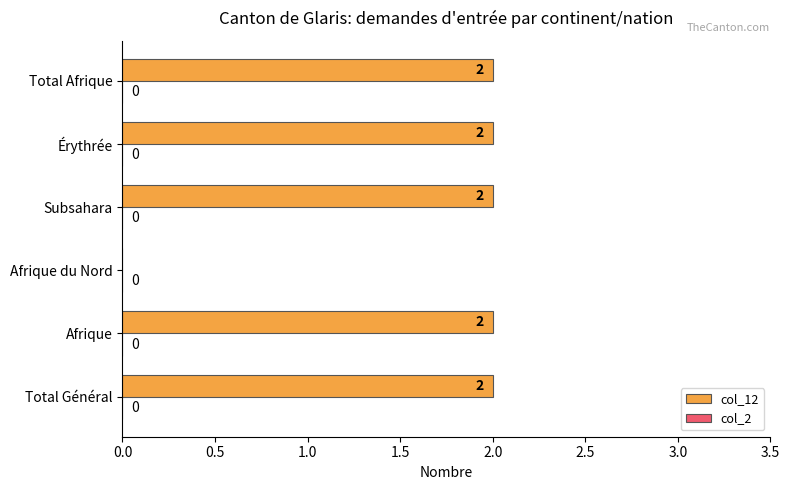

Is it true that the value at Total Général is 2?

True